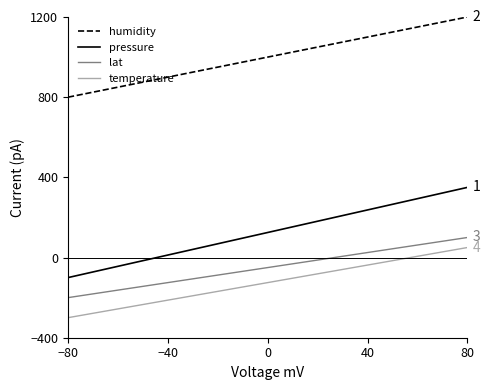

True or false: lat and humidity cross at least once.

False